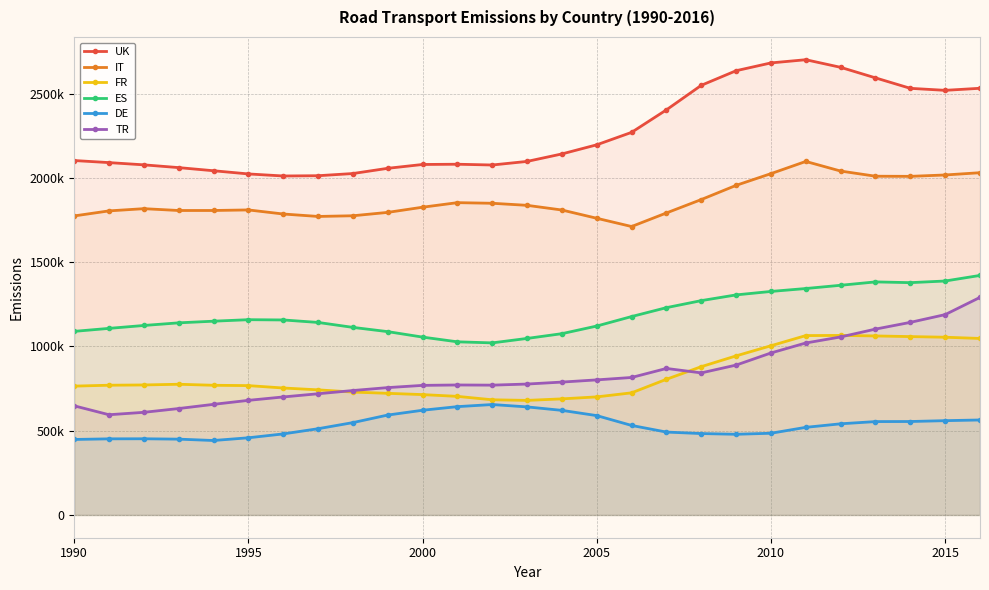

Does the chart have visible grid lines?

Yes